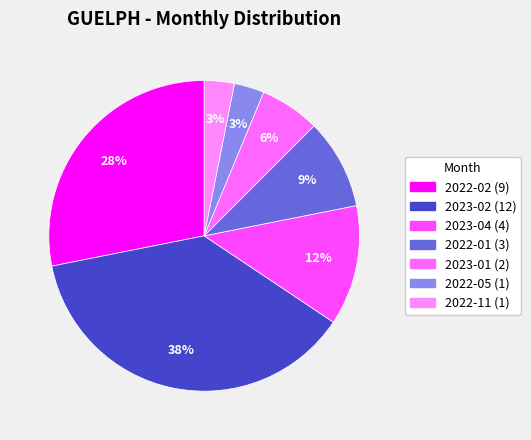

Count the number of slices in the pie.

7